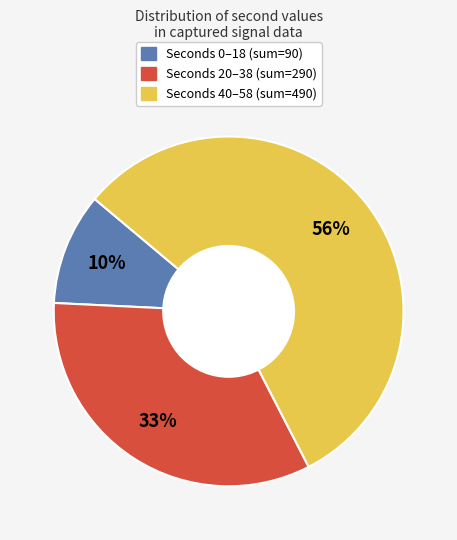

To the nearest percent, what is the difference between the largest and smallest slice percentages?

46%